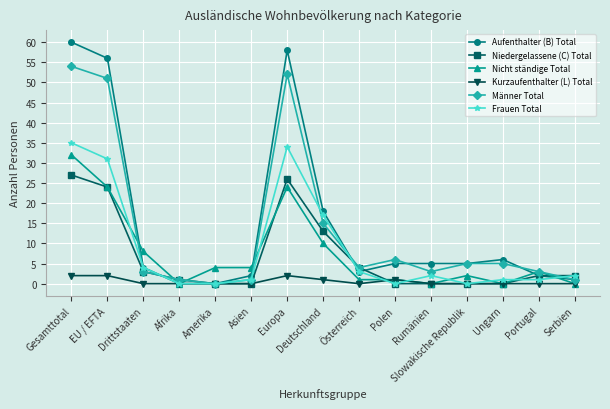

Is it true that Frauen Total equals 8 at EU / EFTA?

False